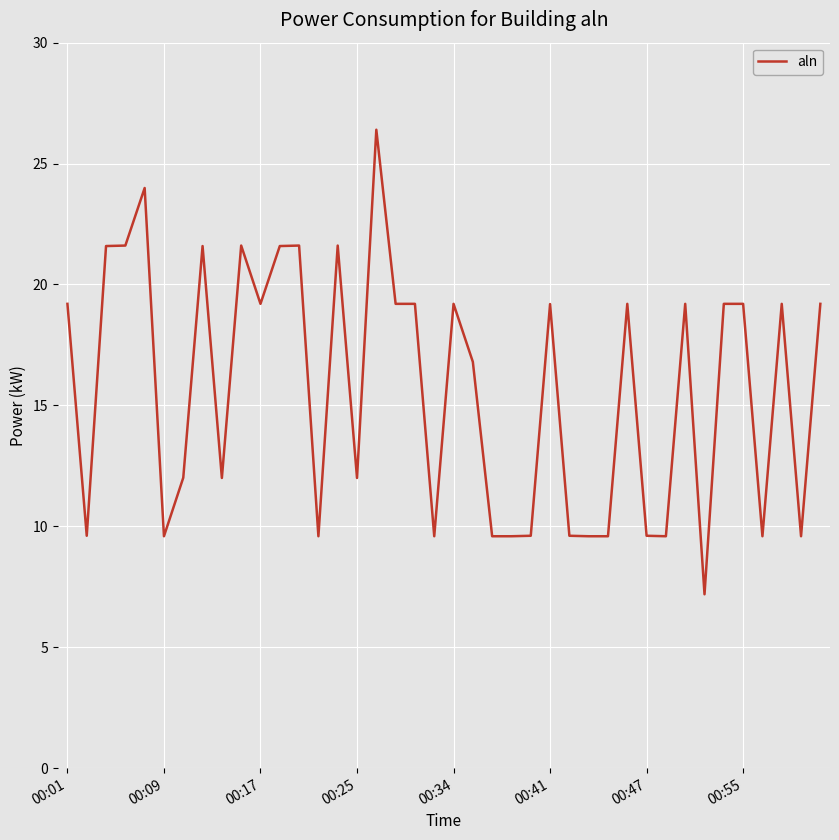

What is the maximum value shown in the chart?

26.4